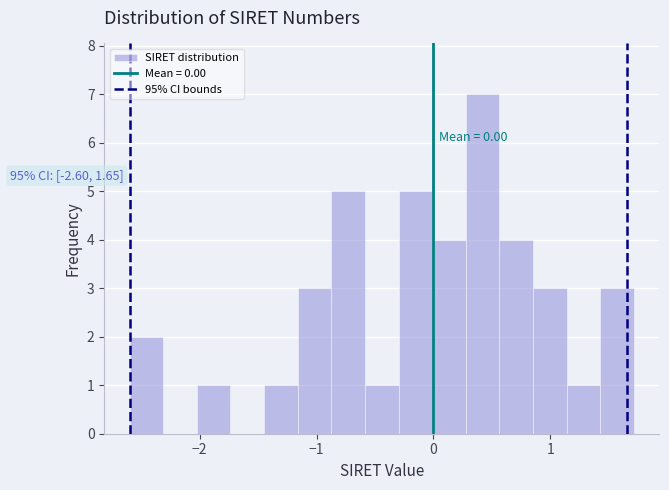

Read against the x-axis, roughly where is the centre of the tallest bar?

0.4